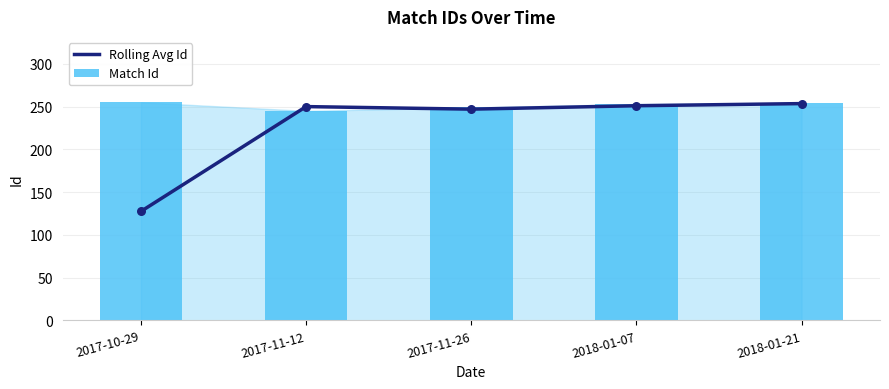

Which series reaches the minimum Y coordinate?

Rolling Avg Id